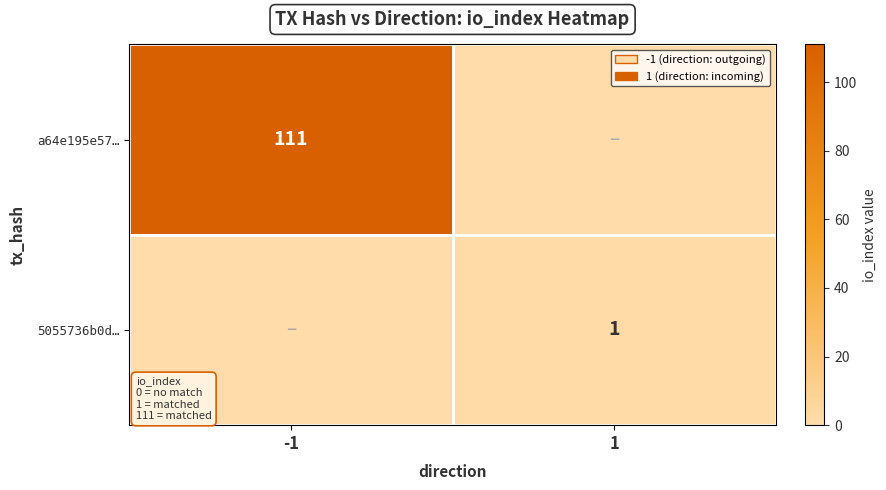

The a64e195e57… series shows 111 at -1. True or false?

True